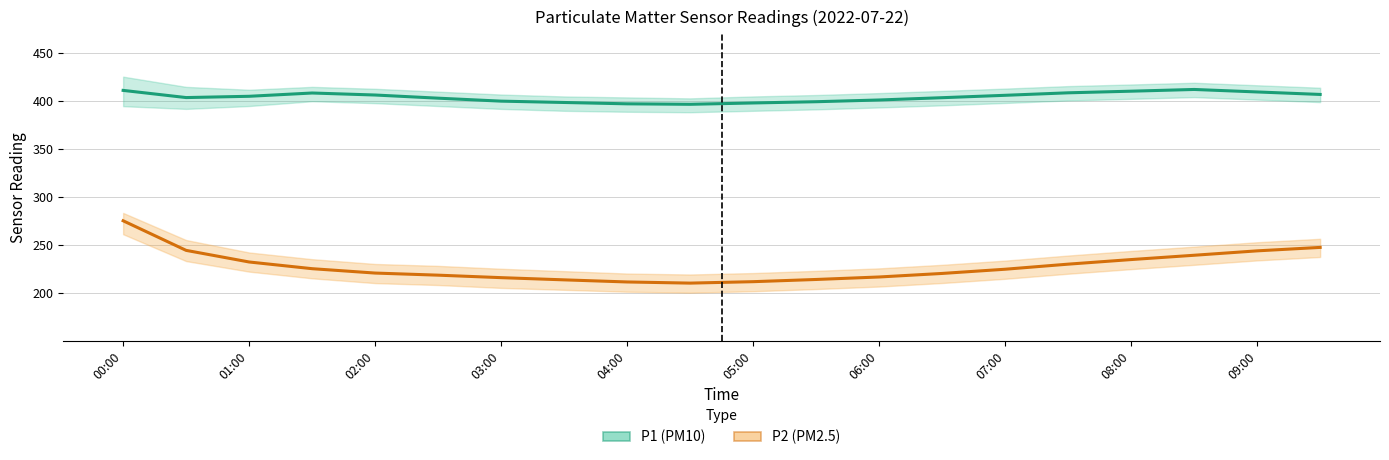

What is the spread (max minus min) of values at 00:00?

136.2